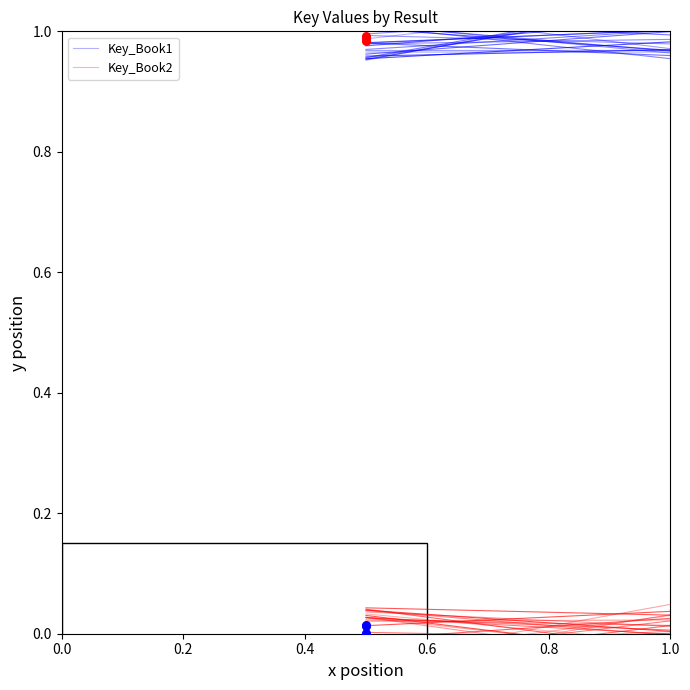

At how many categories does at least one series exceed 0?

2